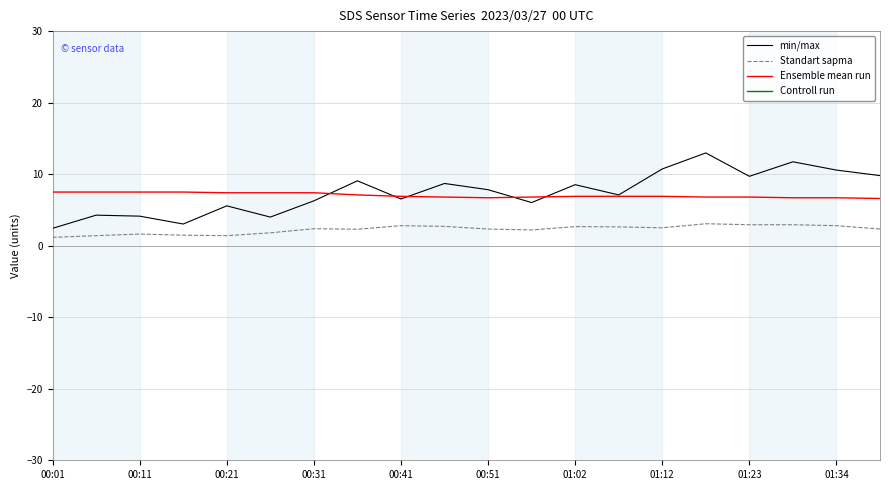

What is the label of the 14th point from the left?

13